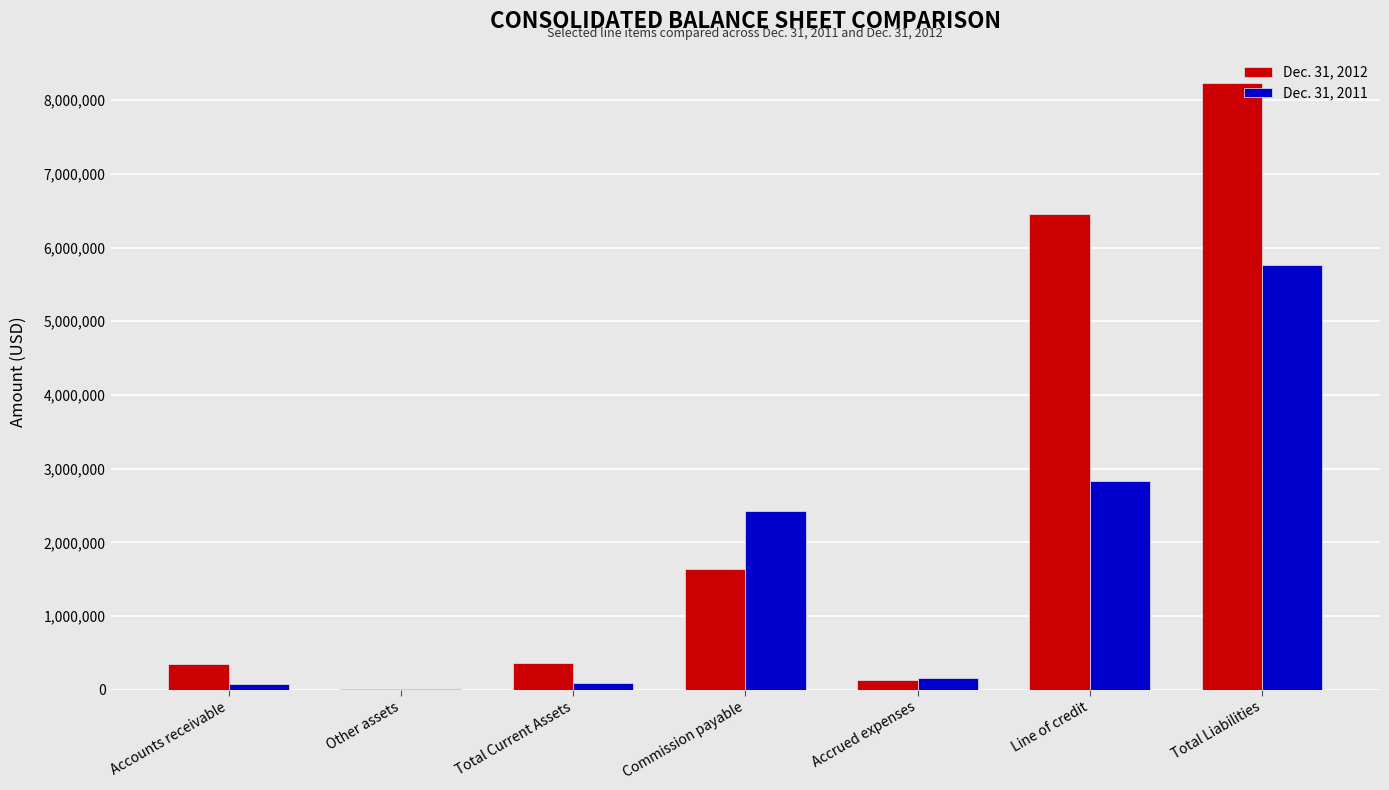

The value of Dec. 31, 2012 at Line of credit is 11217730. True or false?

False